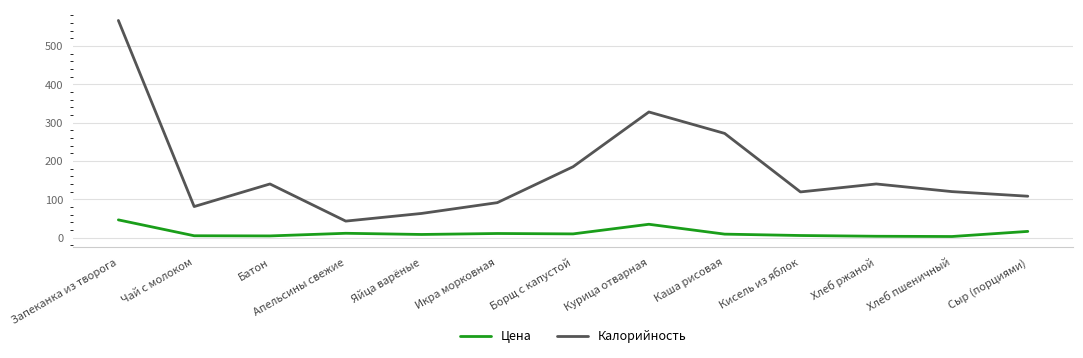

What is the maximum value shown in the chart?

567.0